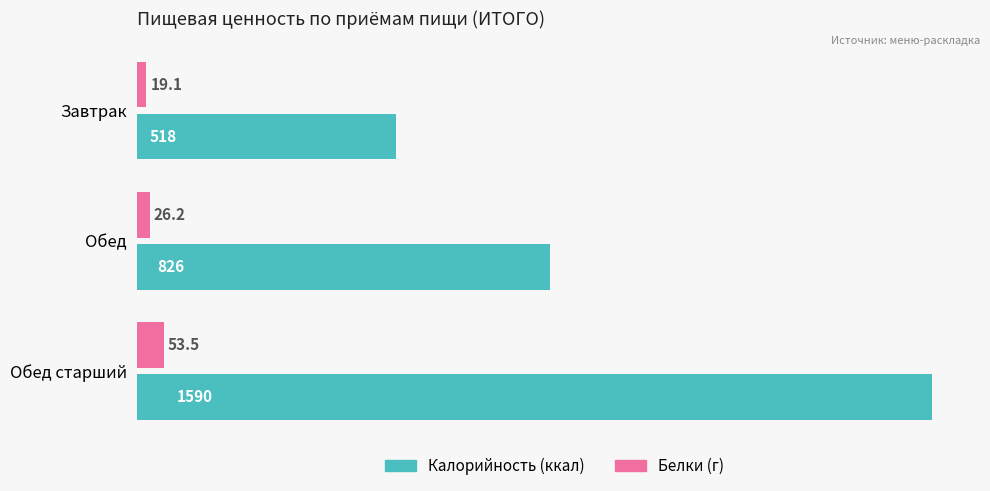

Is the value of Калорийность (ккал) at Обед greater than the value of Белки (г) at Обед старший?

Yes